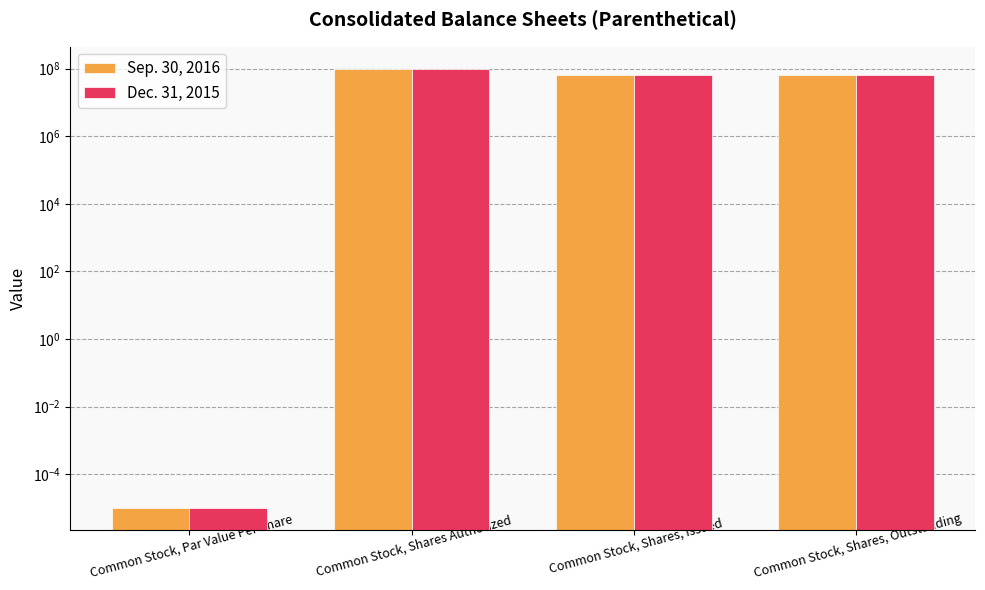

How many distinct data groups are displayed?

2